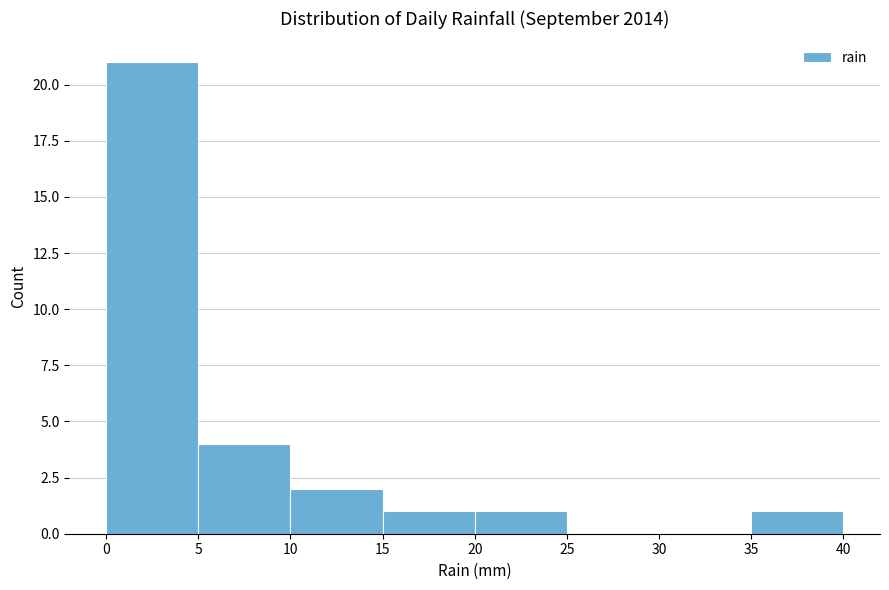

Over which range of the x-axis is the bar tallest?

0 to 5